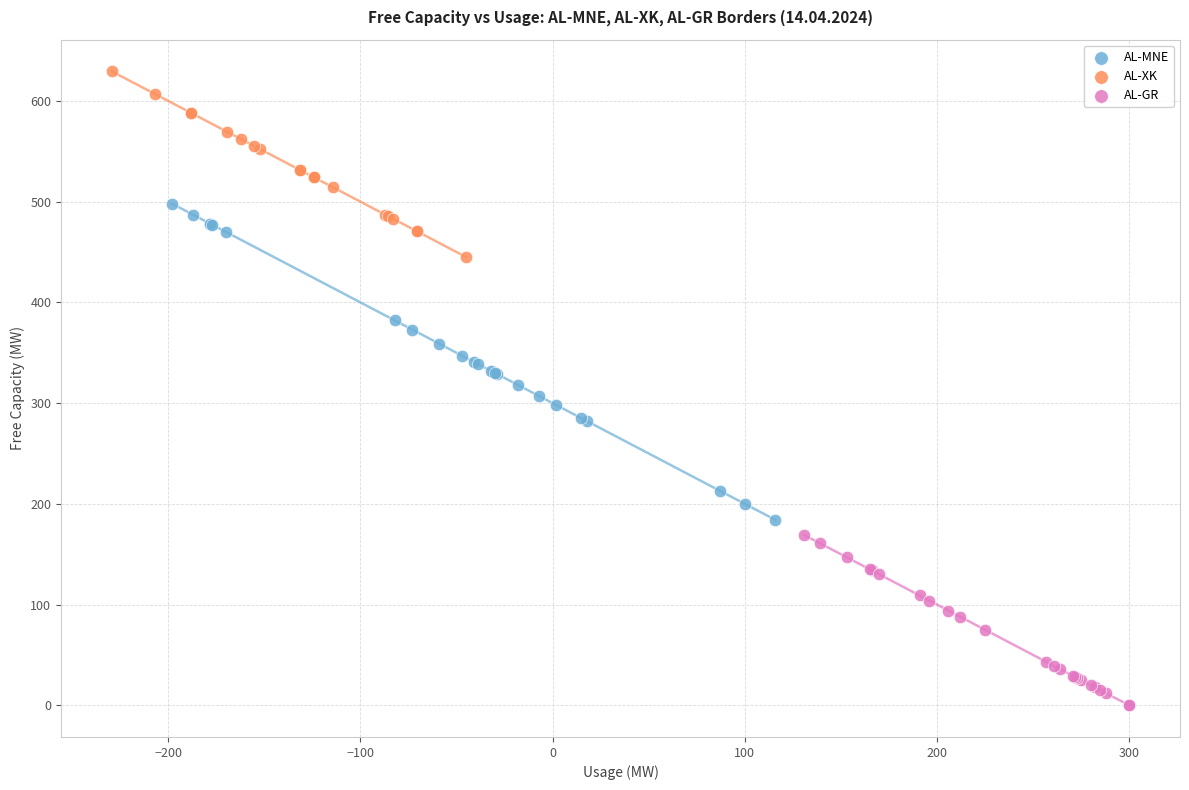

Which series contains the lowest Y value?

AL-GR